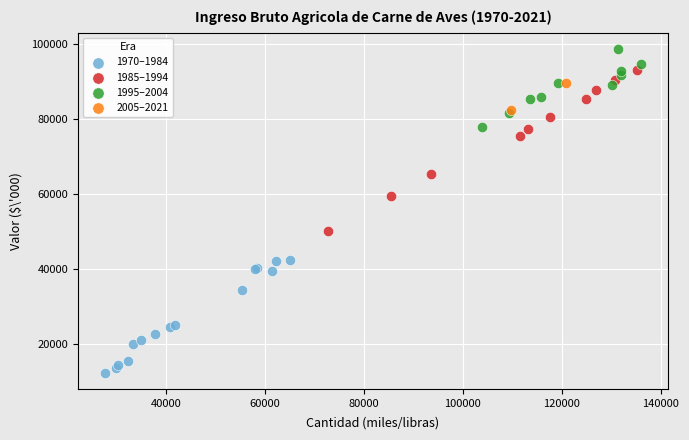

What are all the series names shown in the legend?

1970–1984, 1985–1994, 1995–2004, 2005–2021